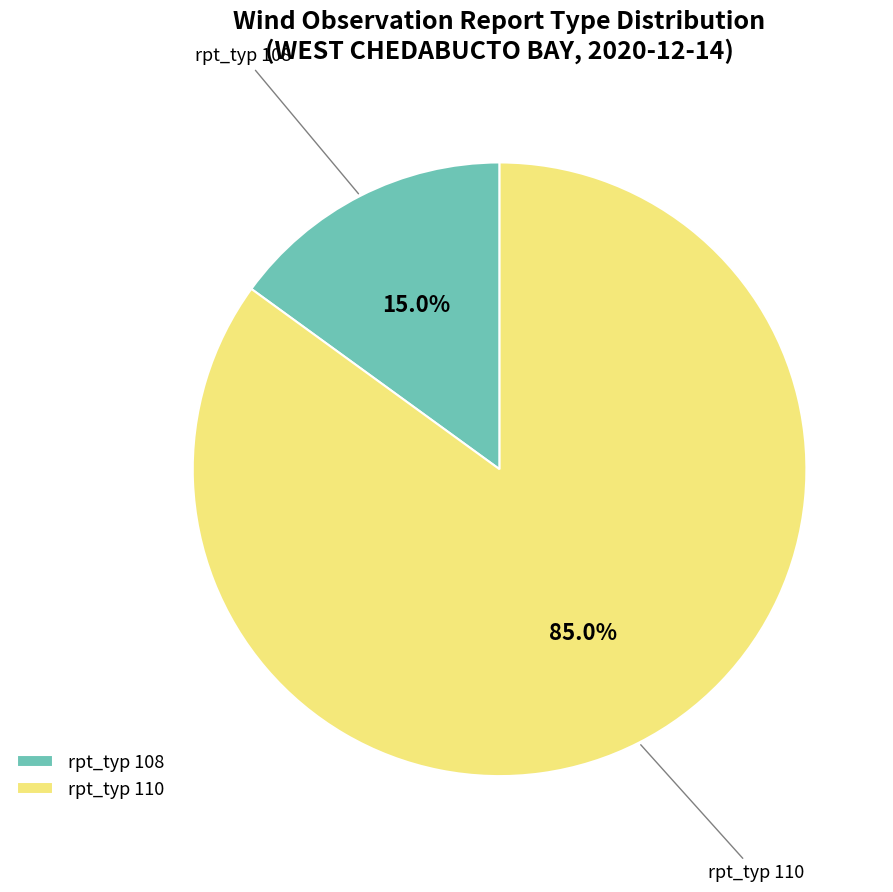

Between rpt_typ 110 and rpt_typ 108, which is larger?

rpt_typ 110